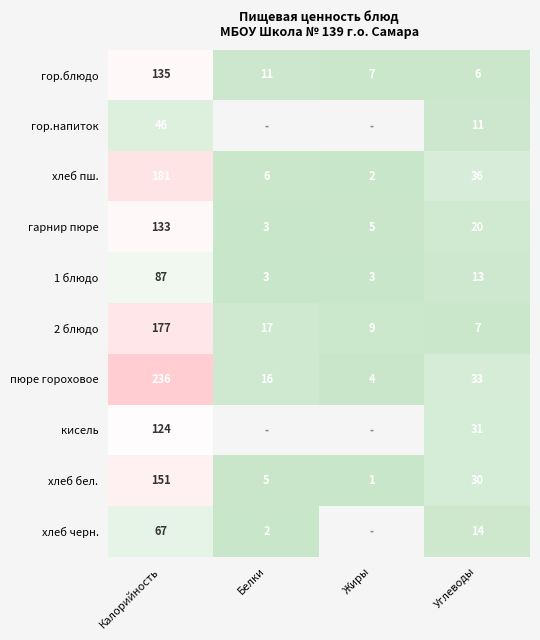

Rank the series at Углеводы from highest to lowest value.

хлеб пш., пюре гороховое, кисель, хлеб бел., гарнир пюре, хлеб черн., 1 блюдо, гор.напиток, 2 блюдо, гор.блюдо